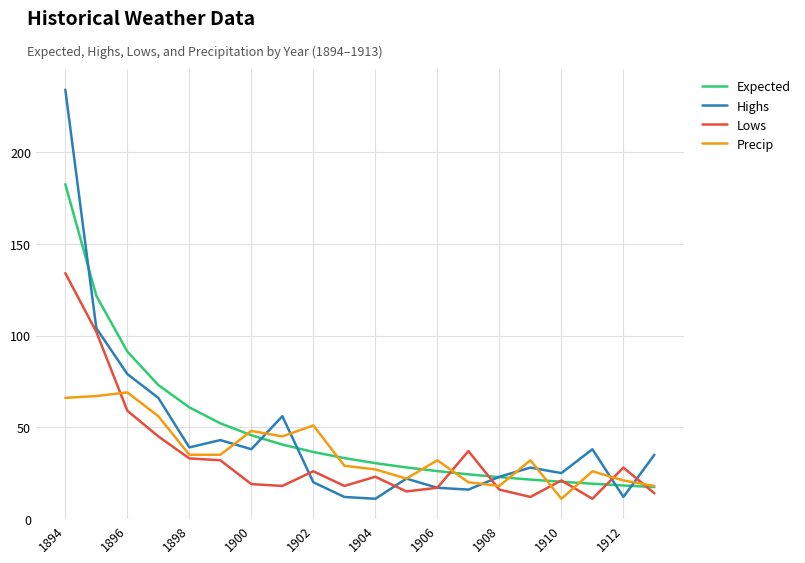

Rank the series by their maximum value, from highest to lowest.

Highs, Expected, Lows, Precip